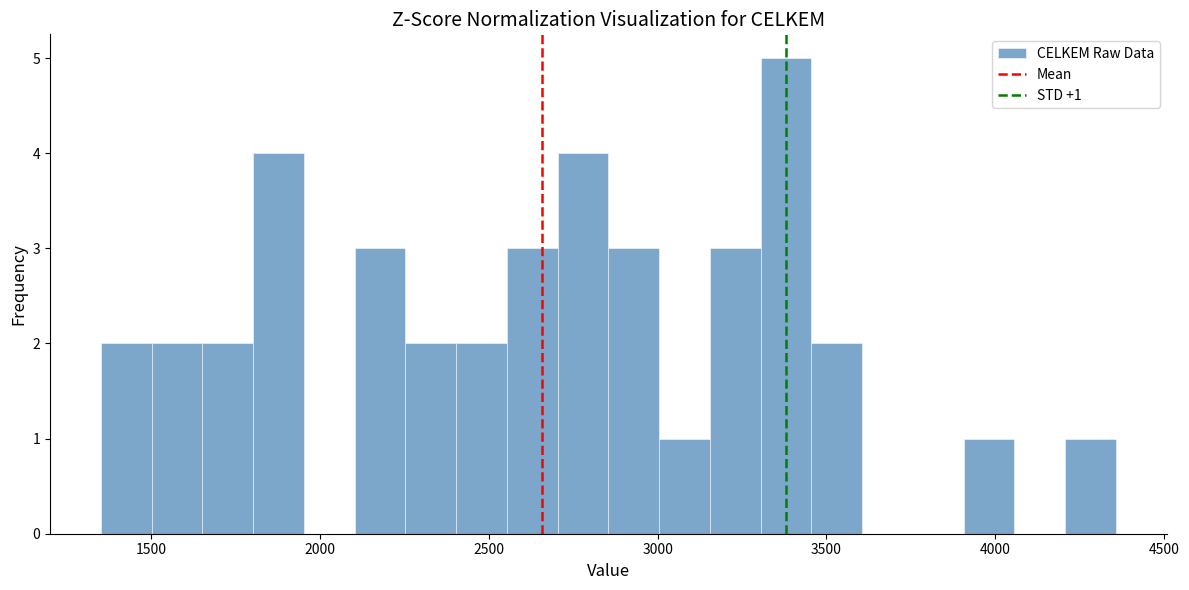

Read against the x-axis, roughly where is the centre of the tallest bar?

3400